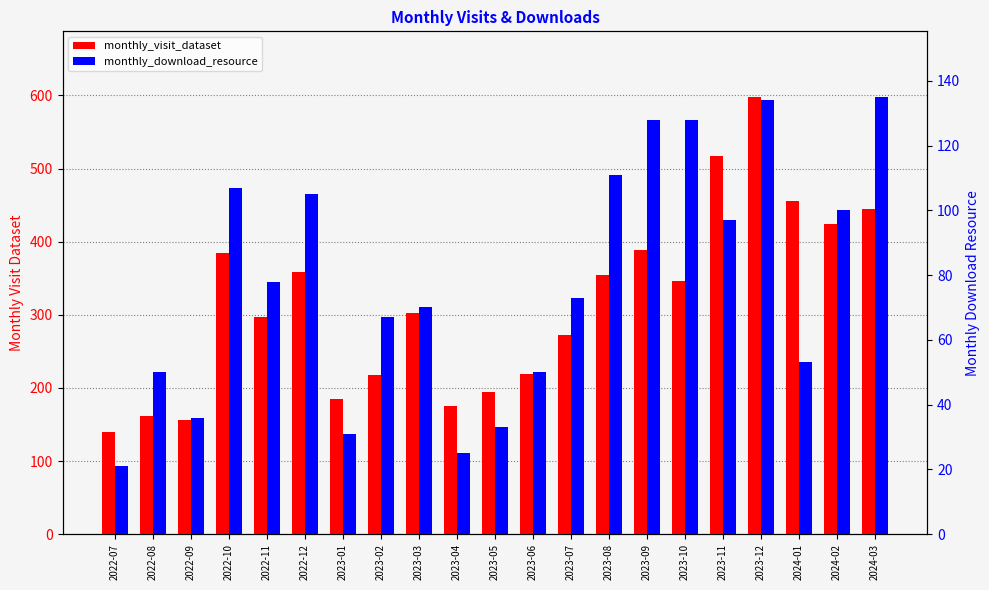

What is the minimum value shown in the chart?

21